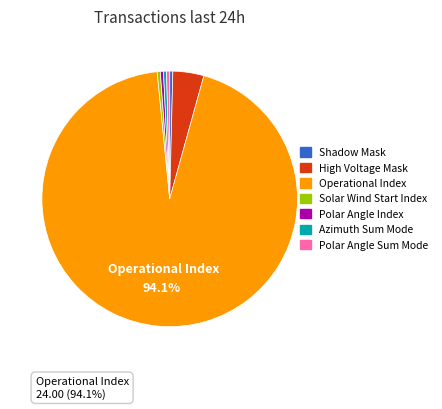

Is there a majority slice in this chart?

Yes